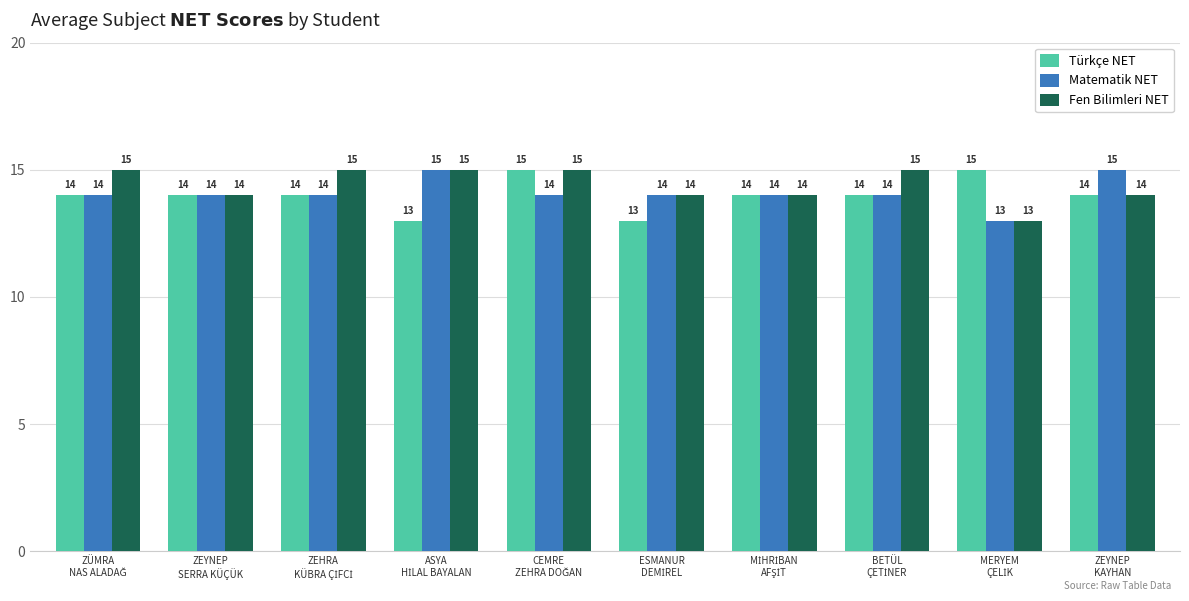

What is the maximum value shown in the chart?

15